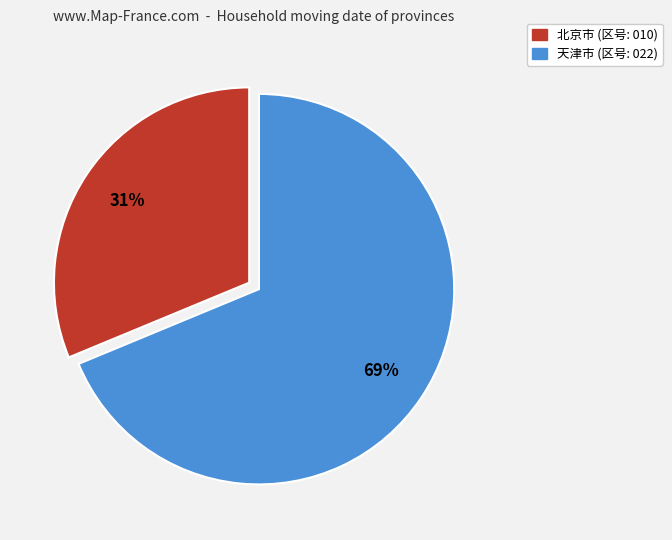

Count the number of slices in the pie.

2